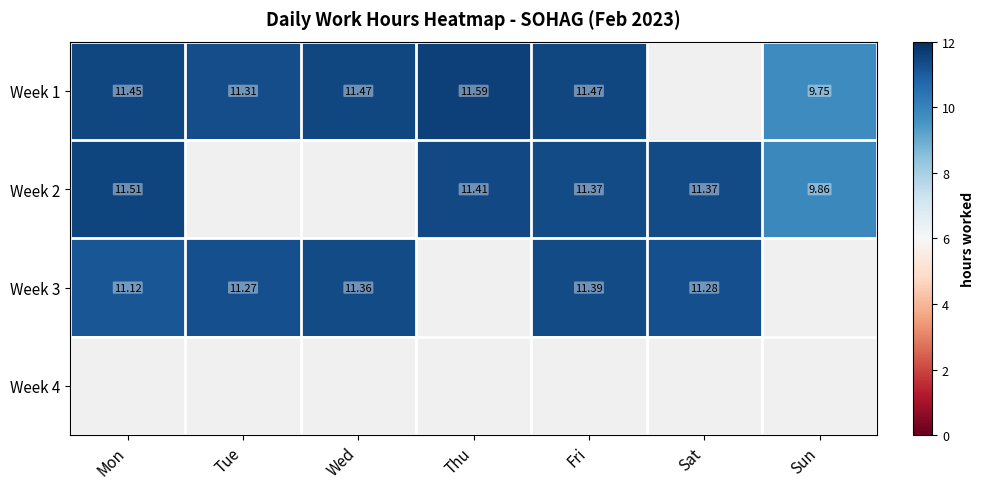

Rank the series by their maximum value, from highest to lowest.

Week 1, Week 2, Week 3, Week 4